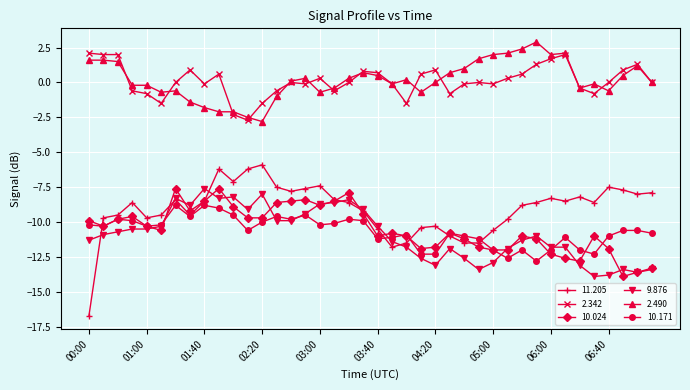

Which series has the largest range (max minus min)?

11.205